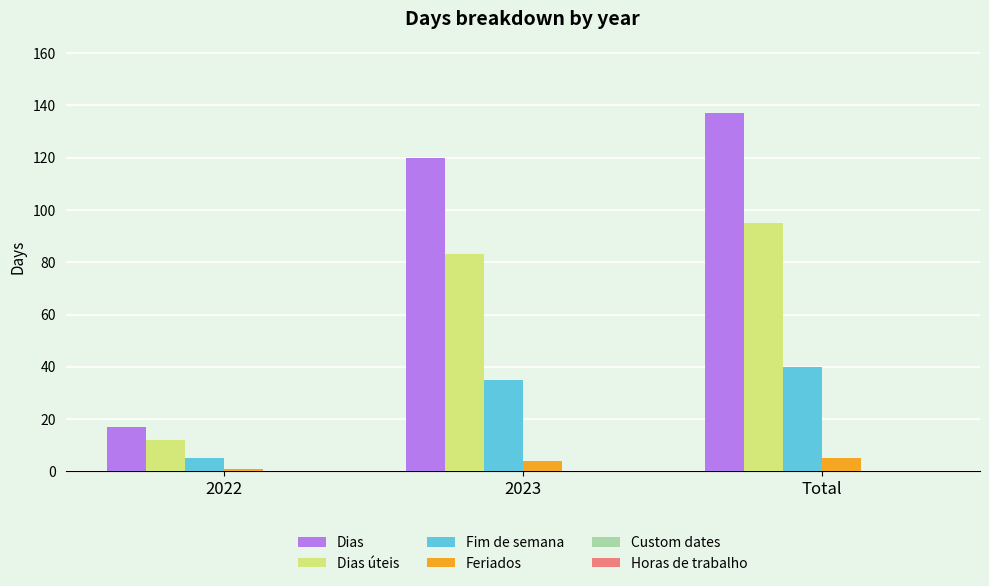

Is the value of Dias at 2022 greater than the value of Feriados at 2022?

Yes